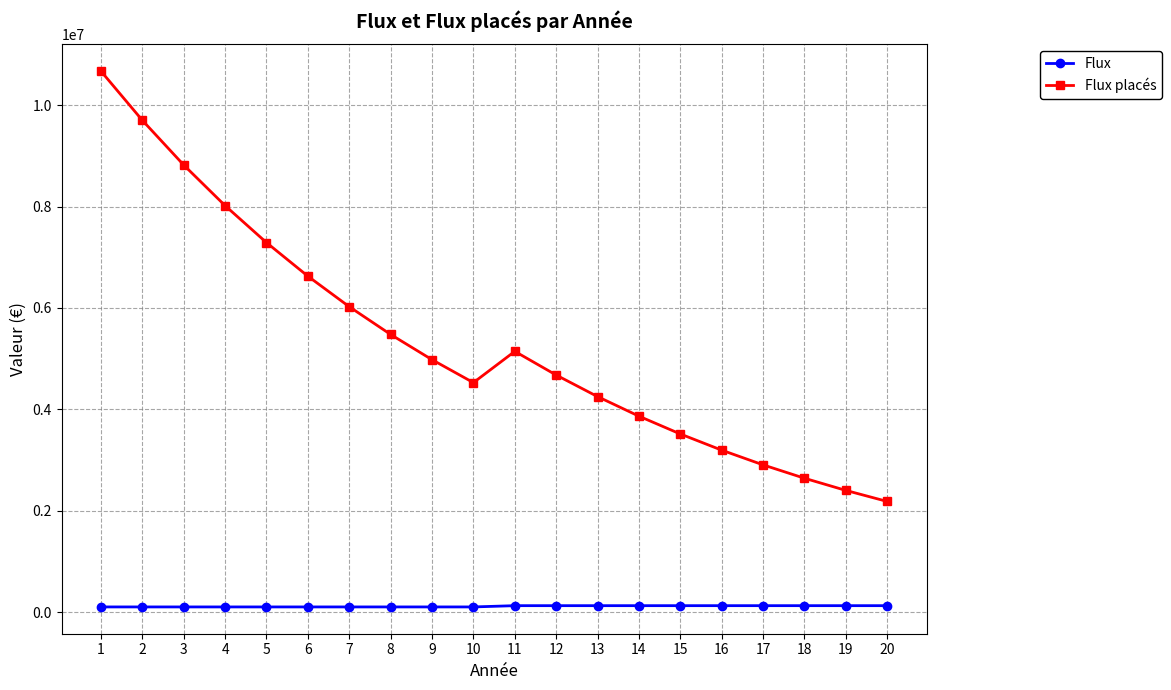

Which series has the largest range (max minus min)?

Flux placés